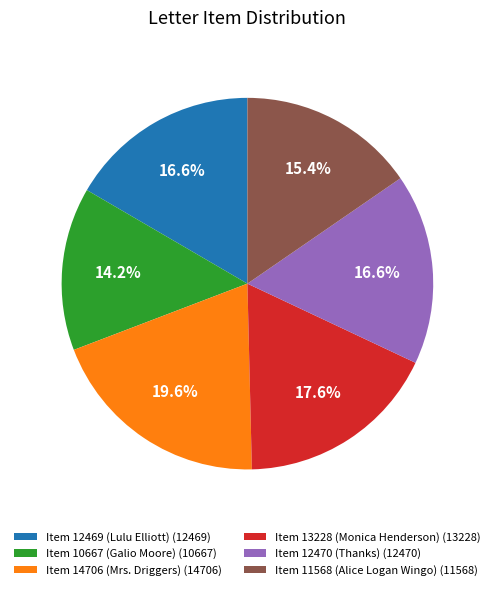

True or false: Item 14706 (Mrs. Driggers) accounts for 14% of the total.

False